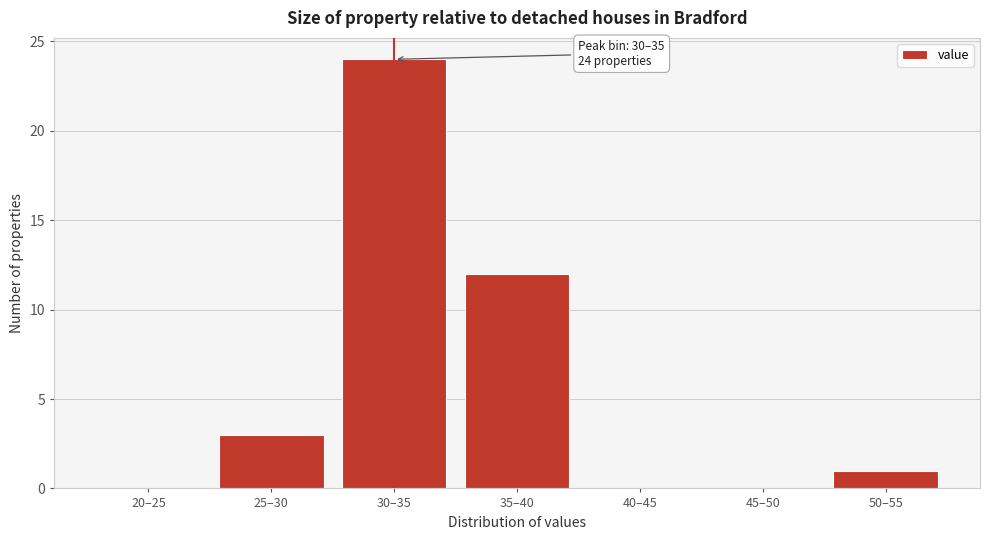

Reading left to right, what are all the values shown in this chart?

20–25=0	25–30=3	30–35=24	35–40=12	40–45=0	45–50=0	50–55=1